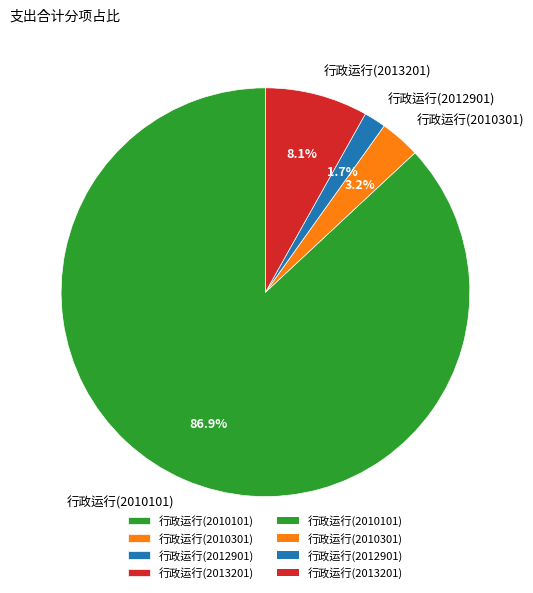

Rank the categories by value from lowest to highest.

行政运行(2012901), 行政运行(2010301), 行政运行(2013201), 行政运行(2010101)